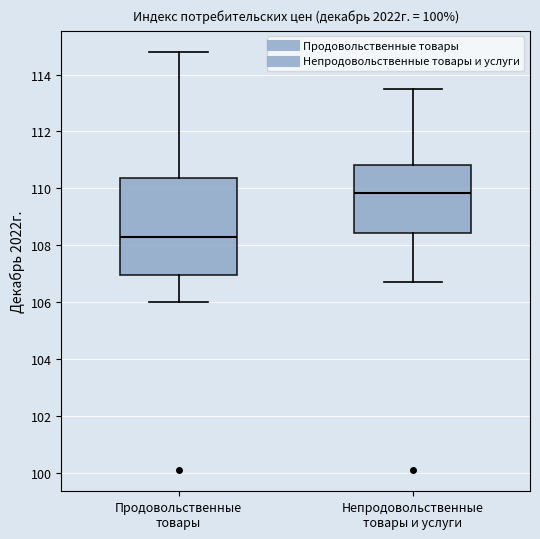

Reading left to right, read every box against the y-axis: the position of its median line, the range the box covers, and the ends of its whiskers. The values are not printed on the chart, so give them approximately, as read against the axis.

Продовольственные товары: median 108.4, box 107.0 to 110.4, whiskers 106.0 to 114.8
Непродовольственные товары и услуги: median 109.8, box 108.4 to 110.8, whiskers 106.8 to 113.6